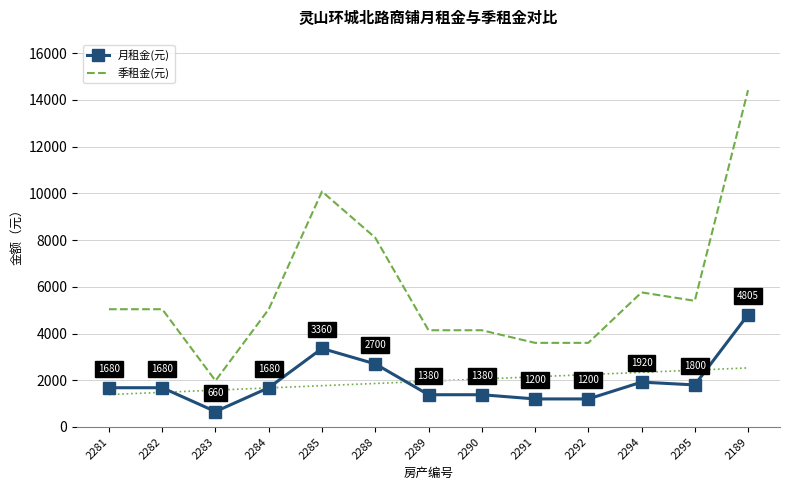

Read the 季租金(元) value at 2282, to the nearest 10.

5040